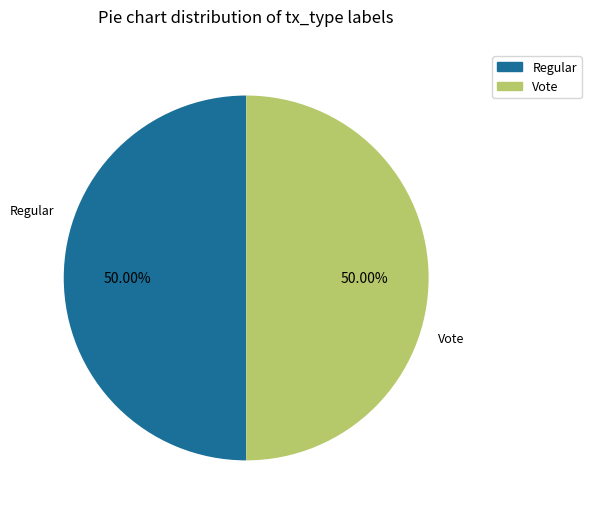

What is the ratio of the value at Vote to the value at Regular?

1.0